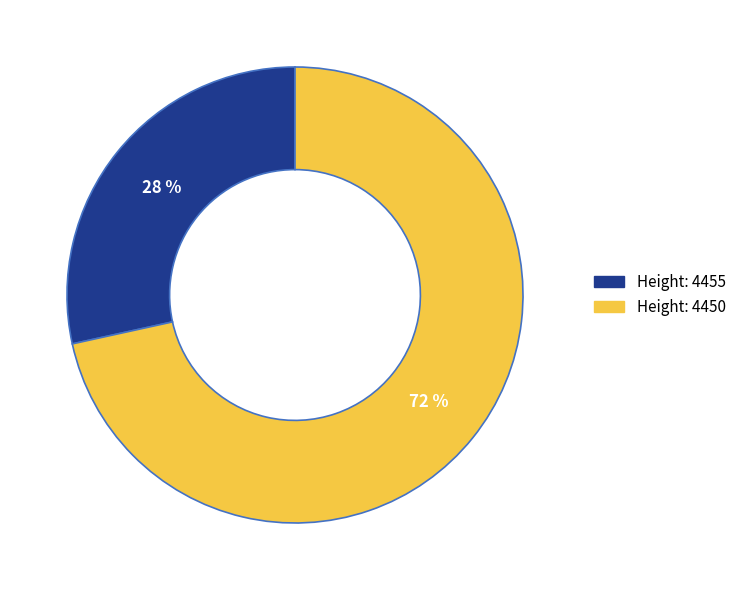

To the nearest percent, what is the average slice percentage?

50%